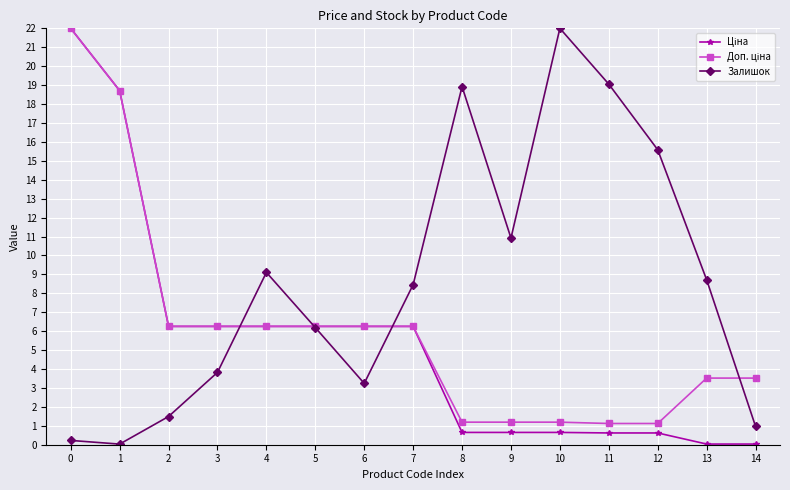

Is it true that Залишок equals 0.2 at 0?

True